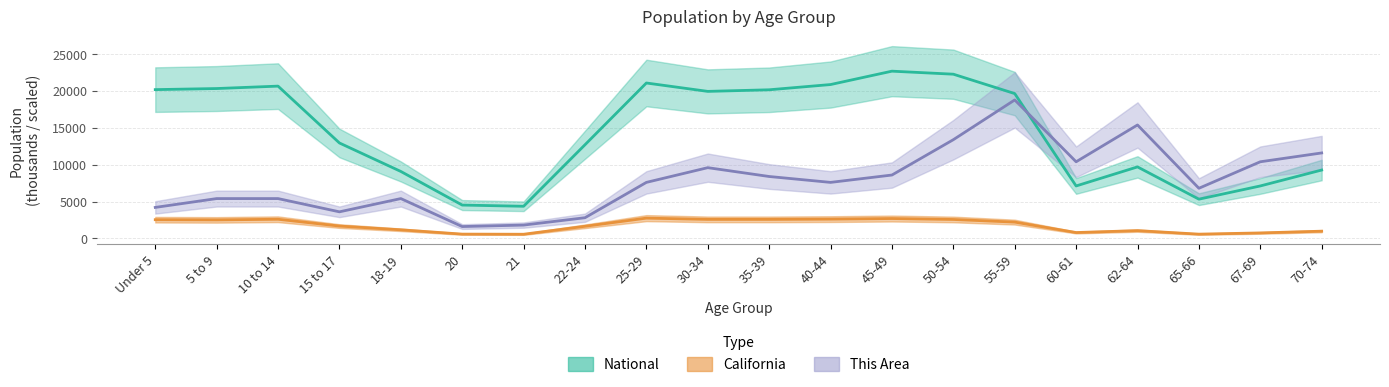

At which label is California closest to 1650?

22-24